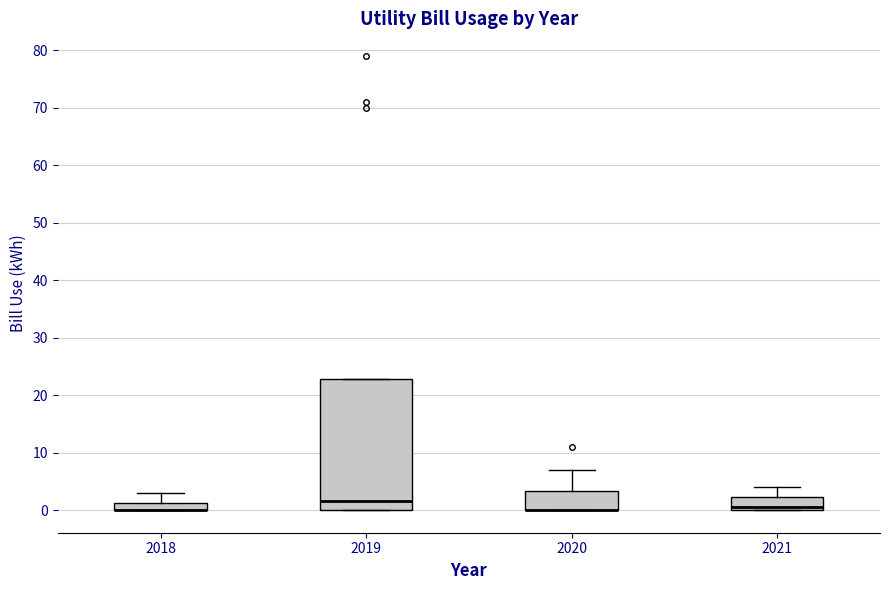

Comparing the boxes themselves (not the whiskers), which one is the tallest?

2019